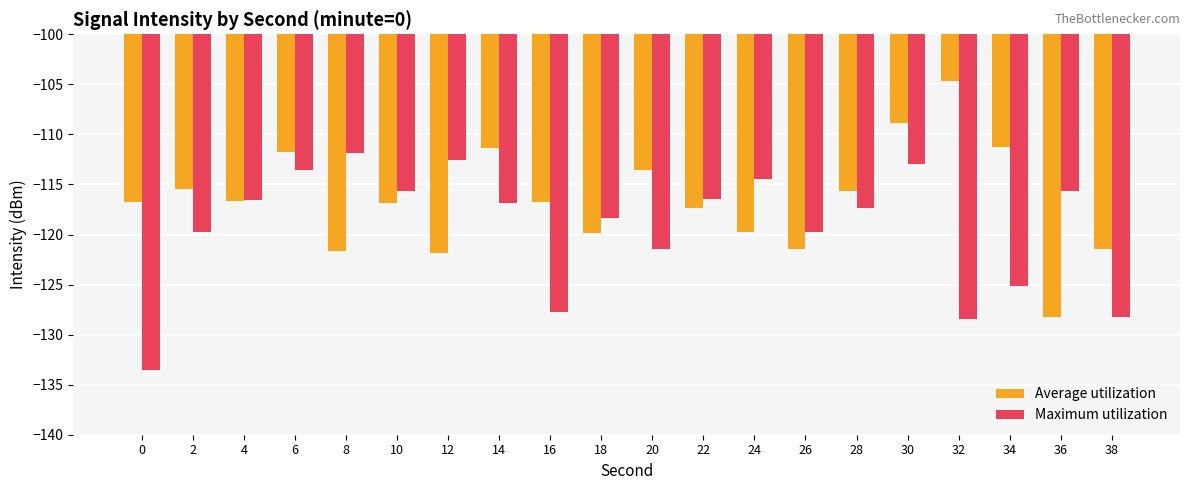

What value does the Average utilization series have at 14?

-111.4